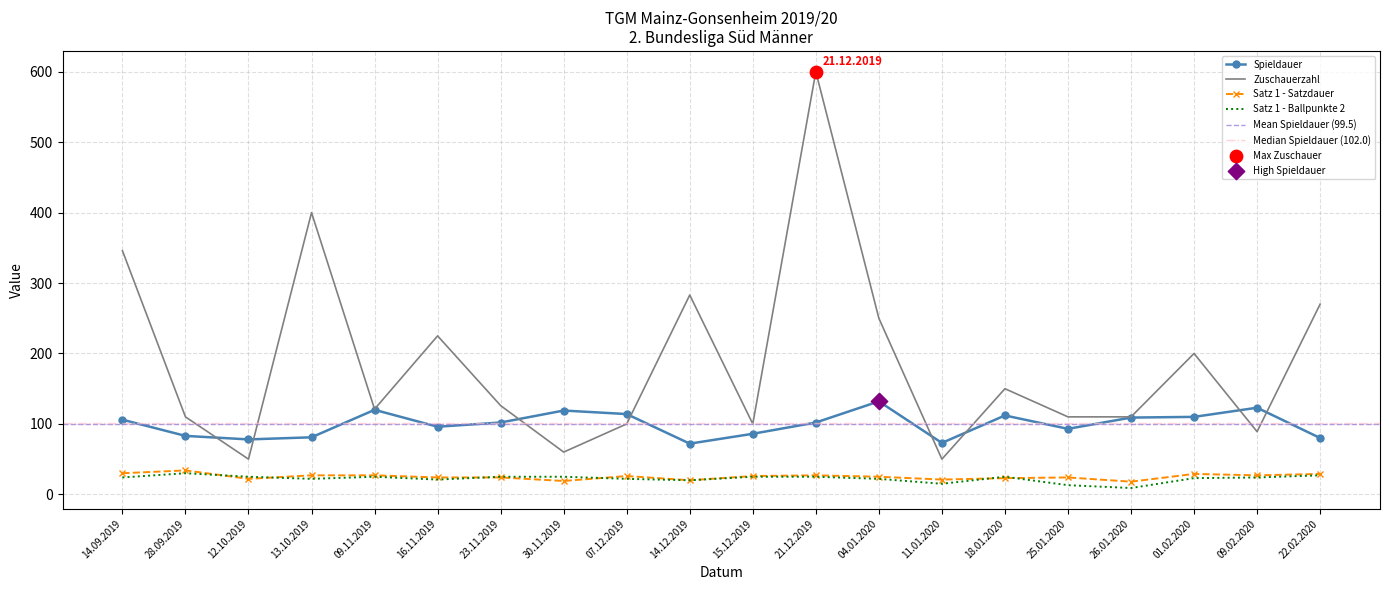

At which category is the sum across all series the highest?

21.12.2019